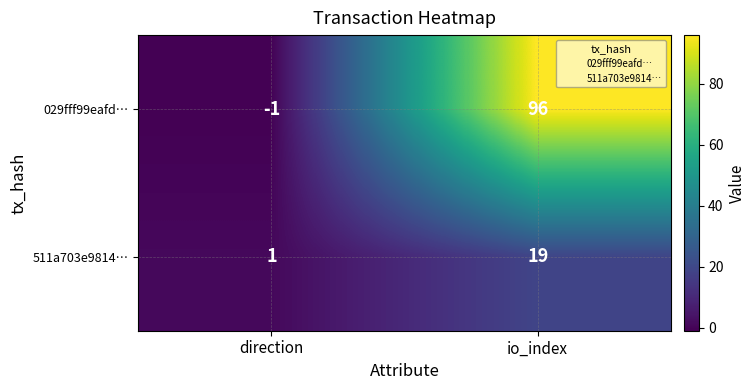

What is the sum of the 511a703e9814… values at io_index and direction?

20